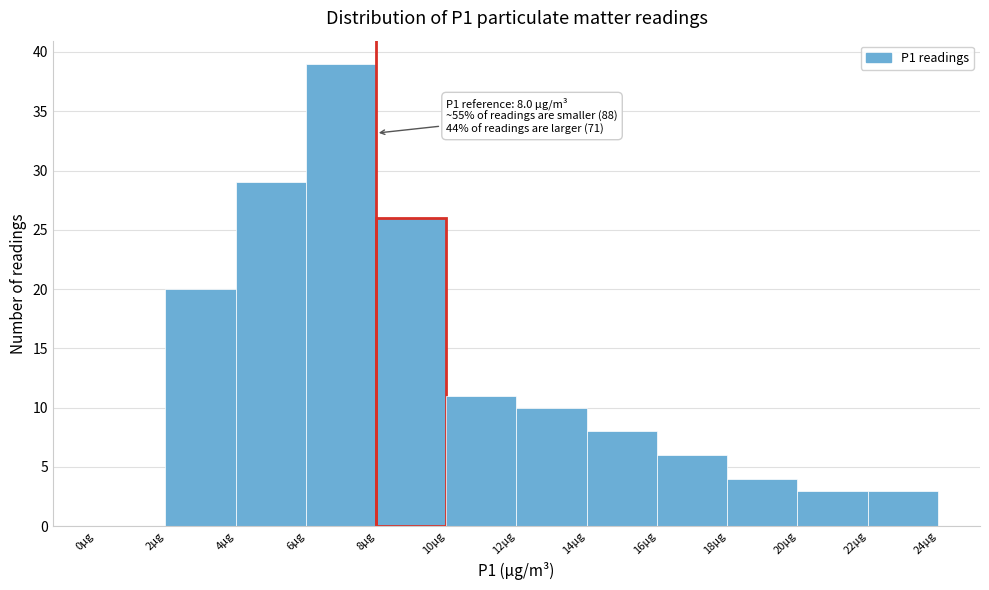

Which range on the x-axis has the tallest bar?

6 to 8